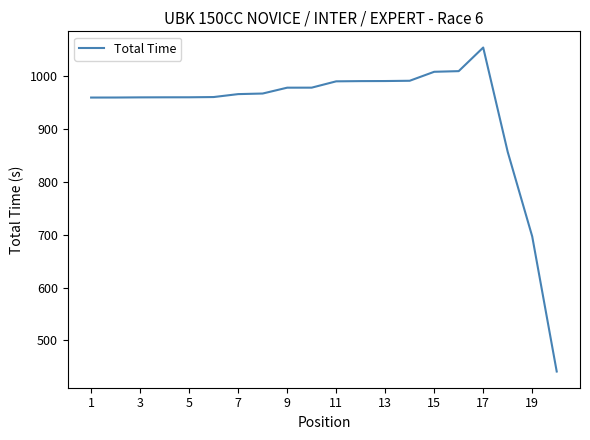

What is the difference between the maximum and minimum values?

613.3